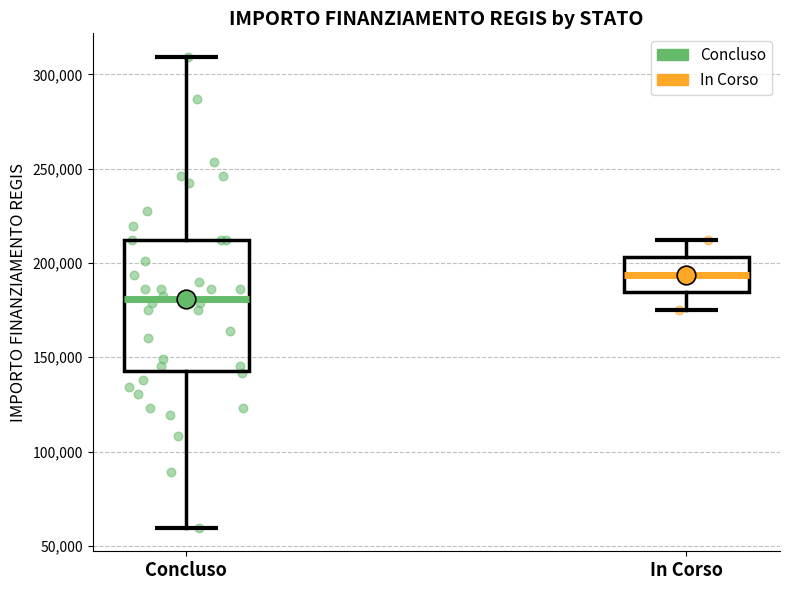

Reading left to right, transcribe this box plot: for each box, give where its median line is, the range the box spans, and where its two whiskers end, as read against the y-axis. The values are not printed on the chart, so give them approximately, as read against the axis.

Concluso: median 180000, box 145000 to 210000, whiskers 60000 to 310000
In Corso: median 195000, box 185000 to 205000, whiskers 175000 to 210000